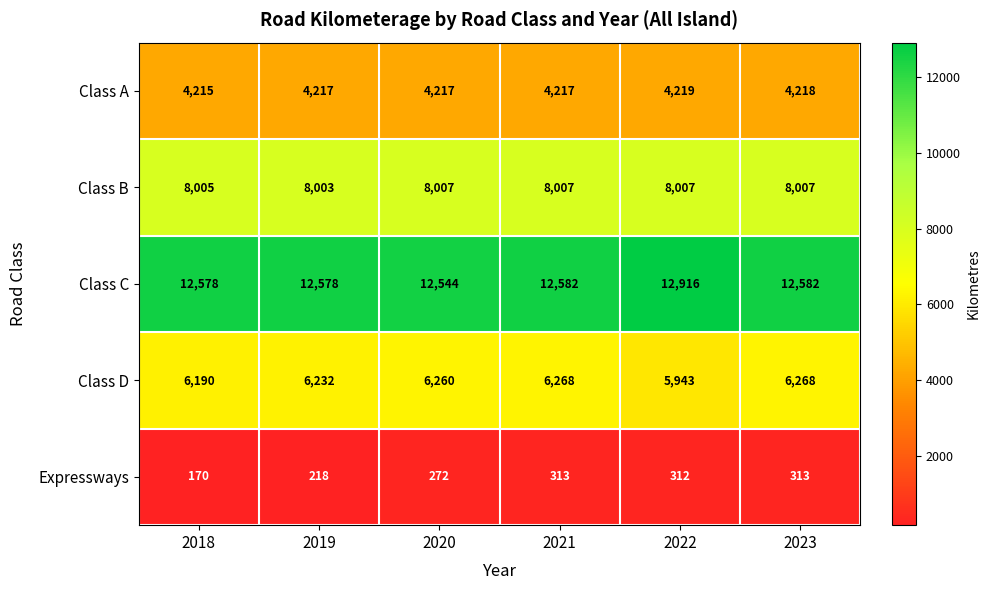

What is the average value of the Class B series?

8006